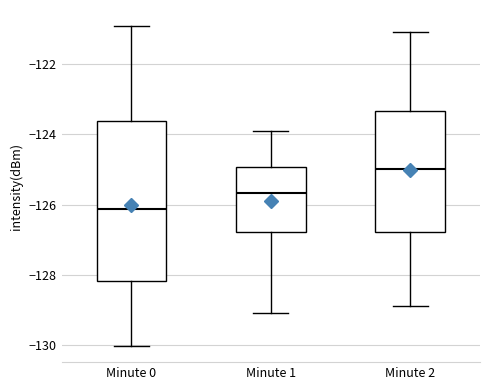

Where does the median line of the box for Minute 0 sit on the y-axis? The values are not printed on the chart, so give them approximately, as read against the axis.

-126.2